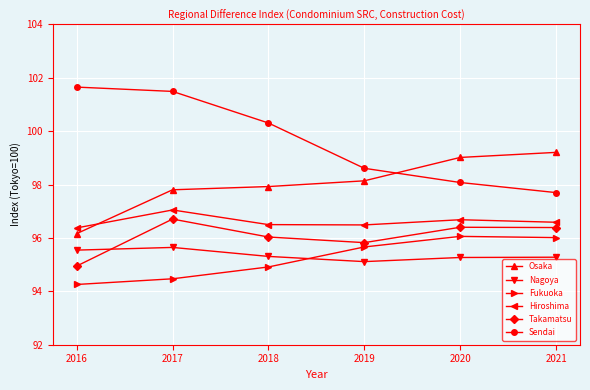

Rank the series by their maximum value, from highest to lowest.

Sendai, Osaka, Hiroshima, Takamatsu, Fukuoka, Nagoya